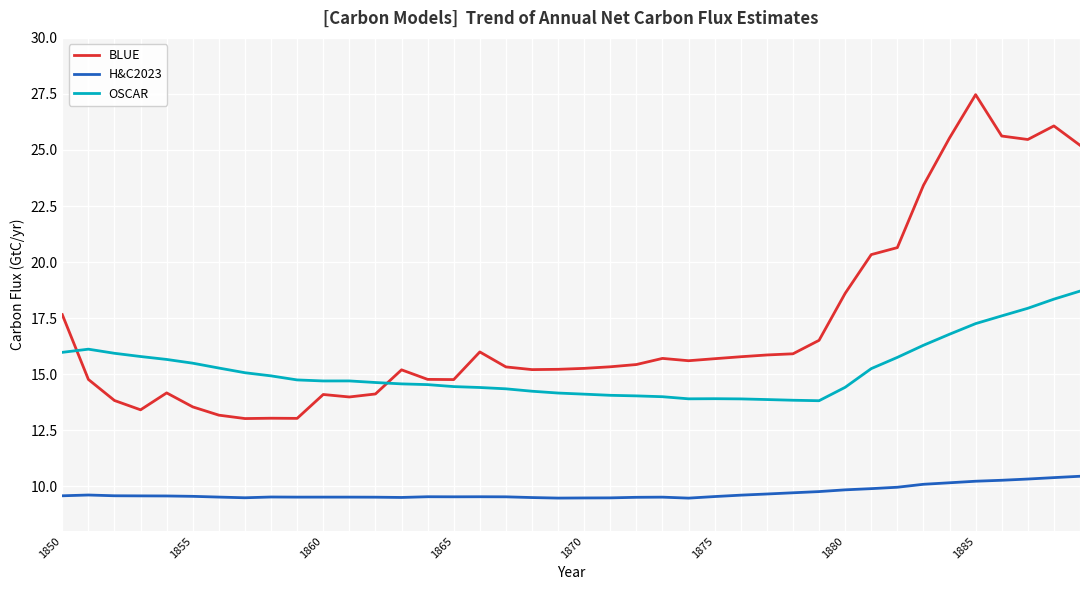

Which series has the largest range (max minus min)?

BLUE